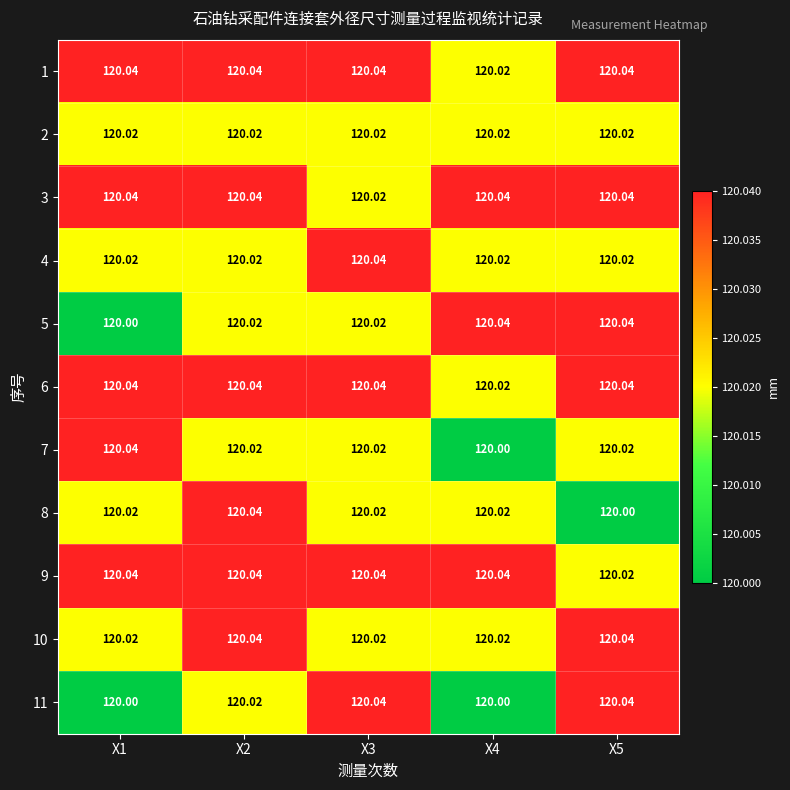

Is the value of 7 at X2 greater than the value of 9 at X3?

No